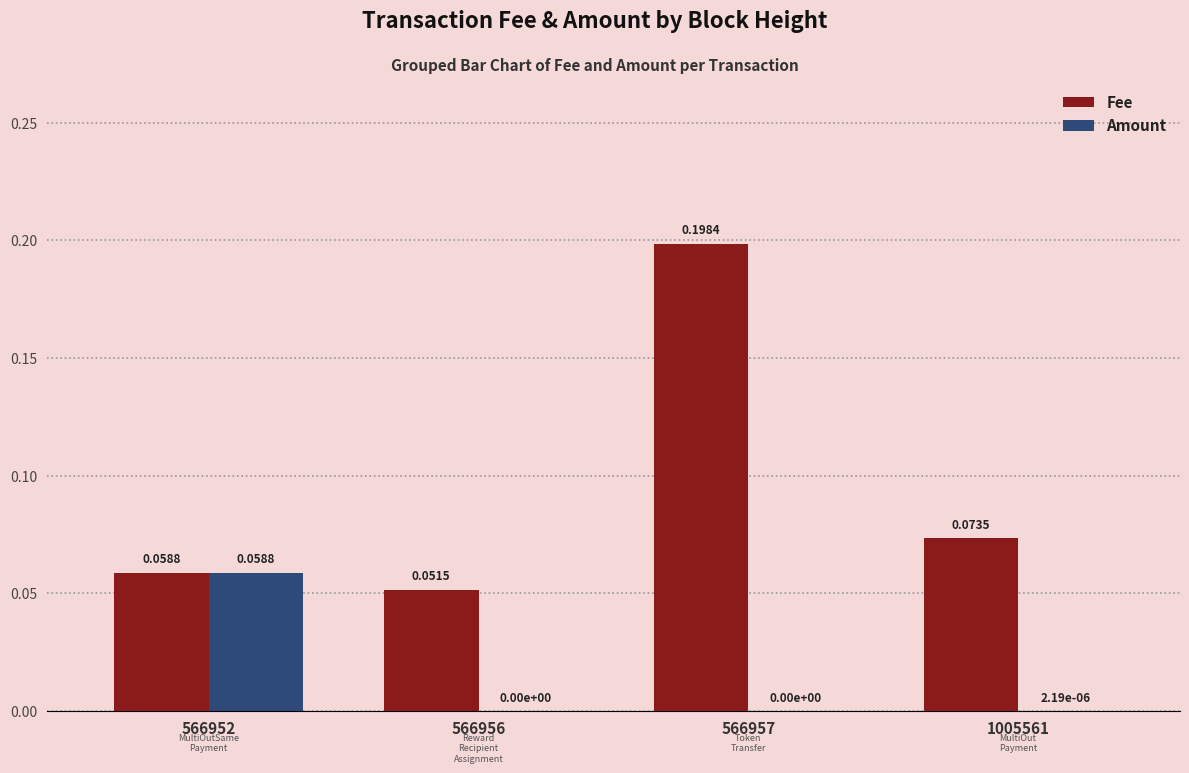

Which series has the largest total across all categories?

Fee